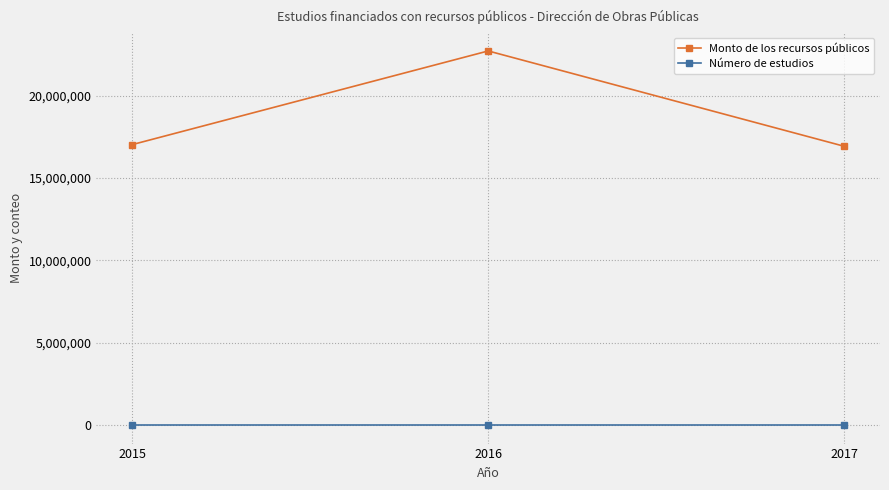

What is the highest value of the Número de estudios series?

4